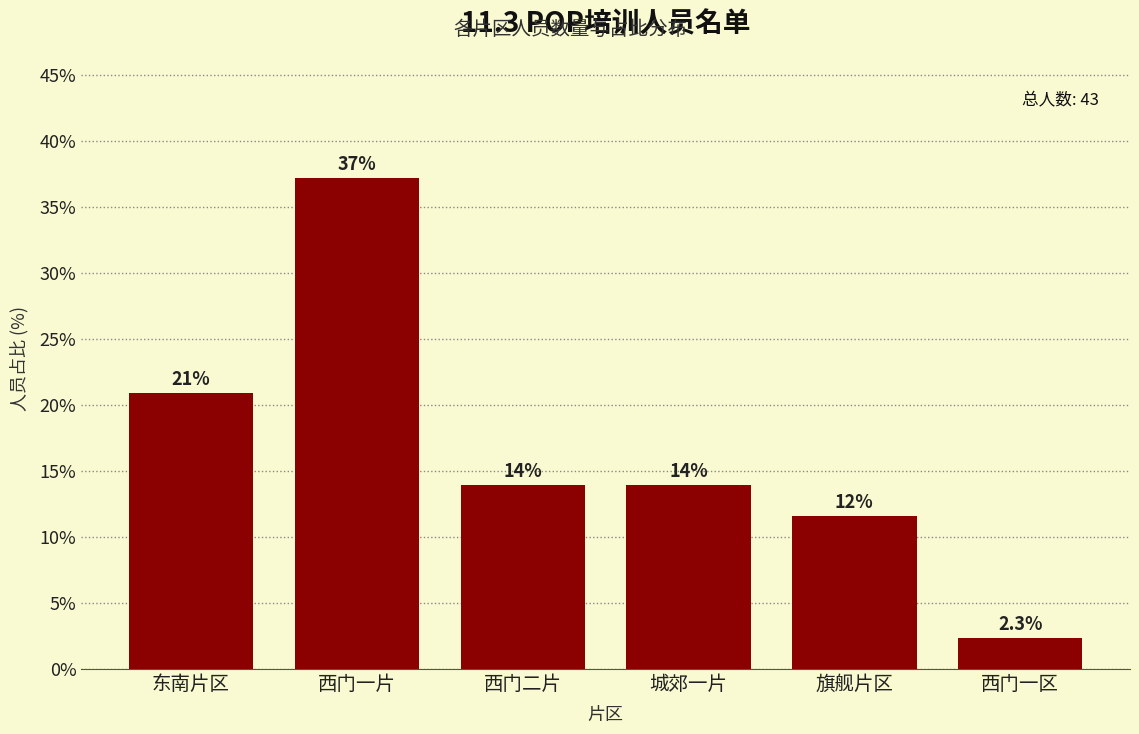

Reading left to right, extract all data points from this chart.

20.9	37.2	14.0	14.0	11.6	2.3